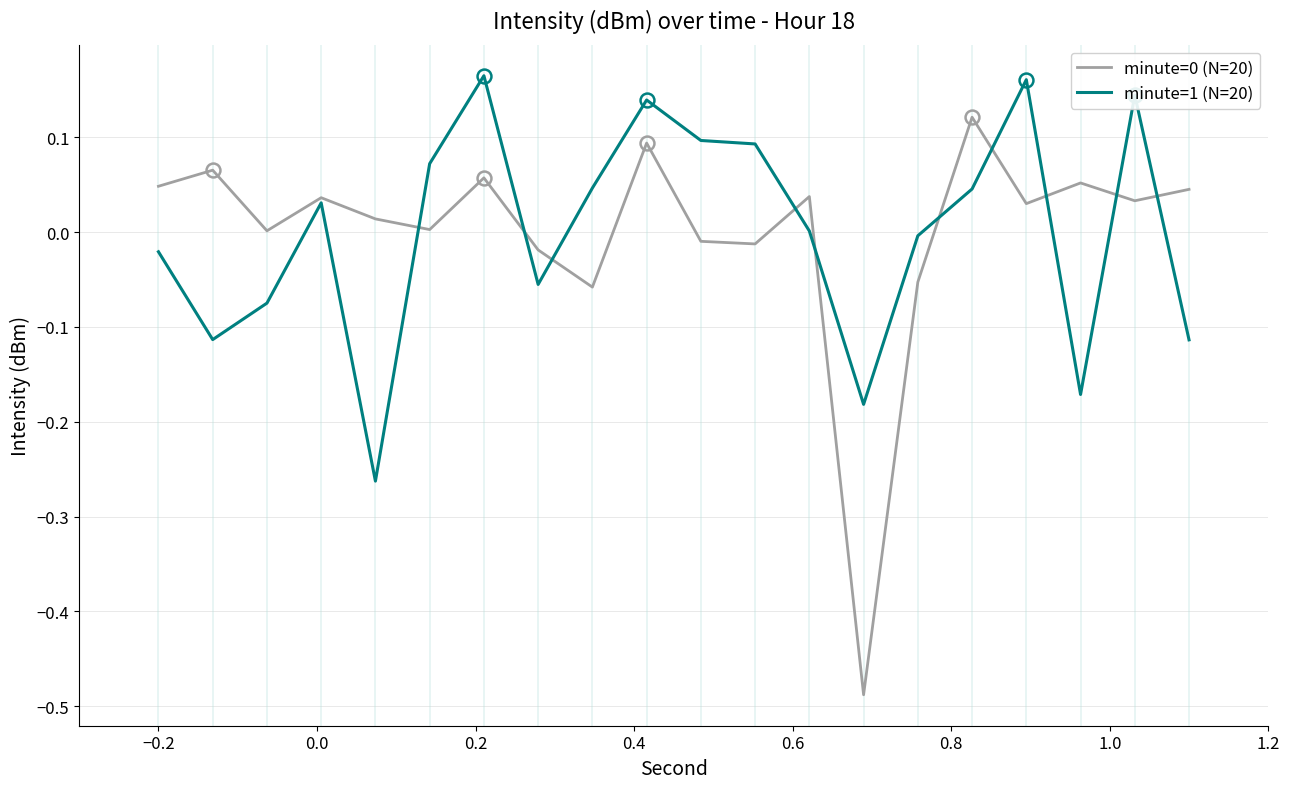

True or false: minute=0 (N=20) has more than 1 interior local peaks.

True